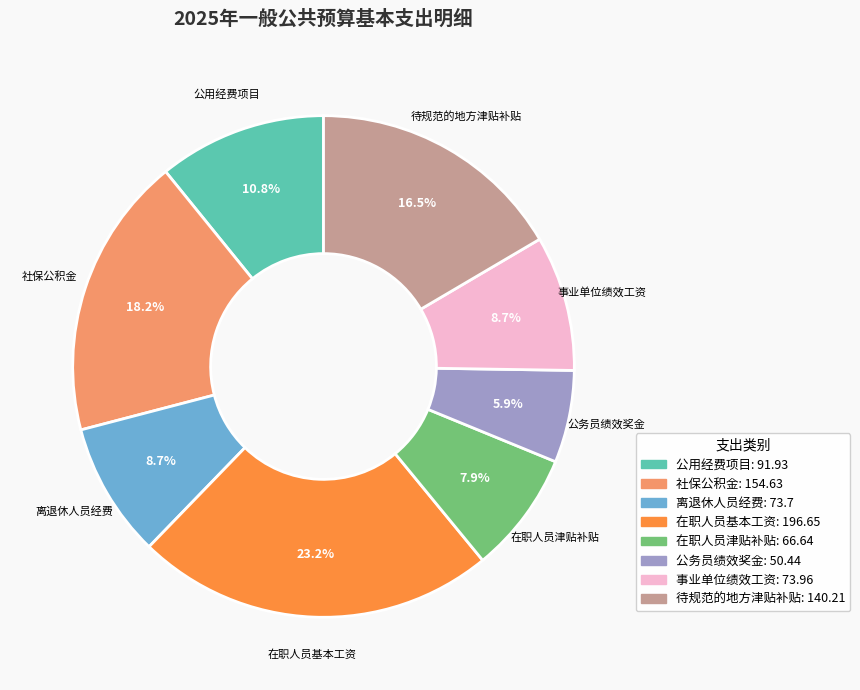

Which has a higher value, 在职人员基本工资 or 待规范的地方津贴补贴?

在职人员基本工资